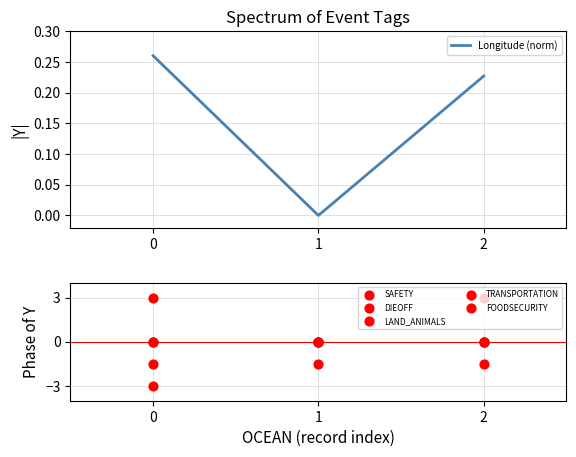

At how many categories does at least one series exceed -1?

3